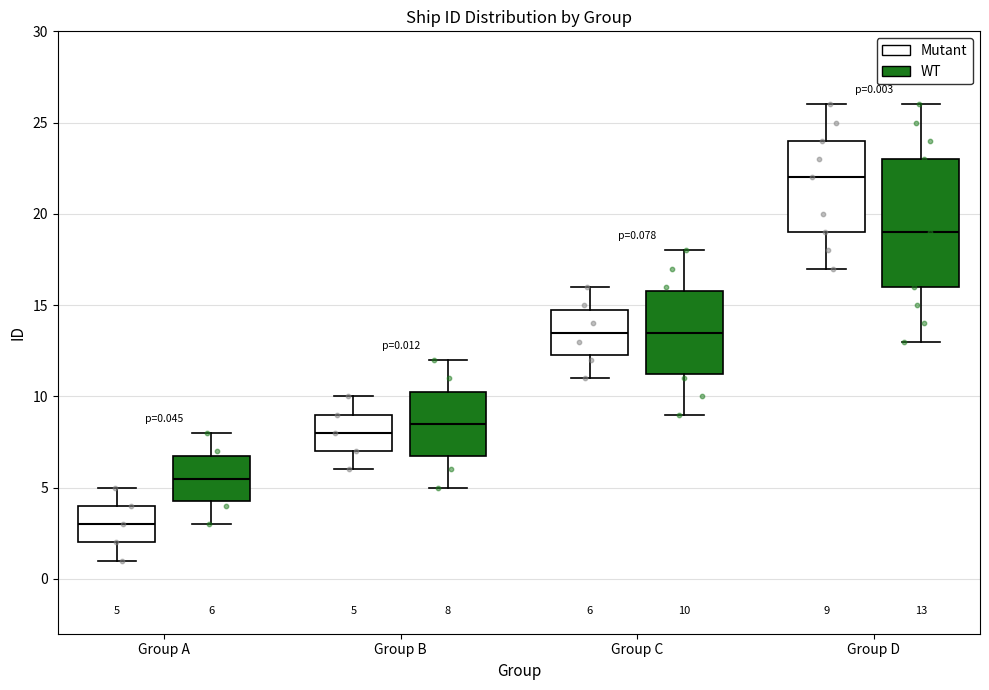

Comparing the boxes themselves (not the whiskers), which one is the tallest?

Group D (WT)